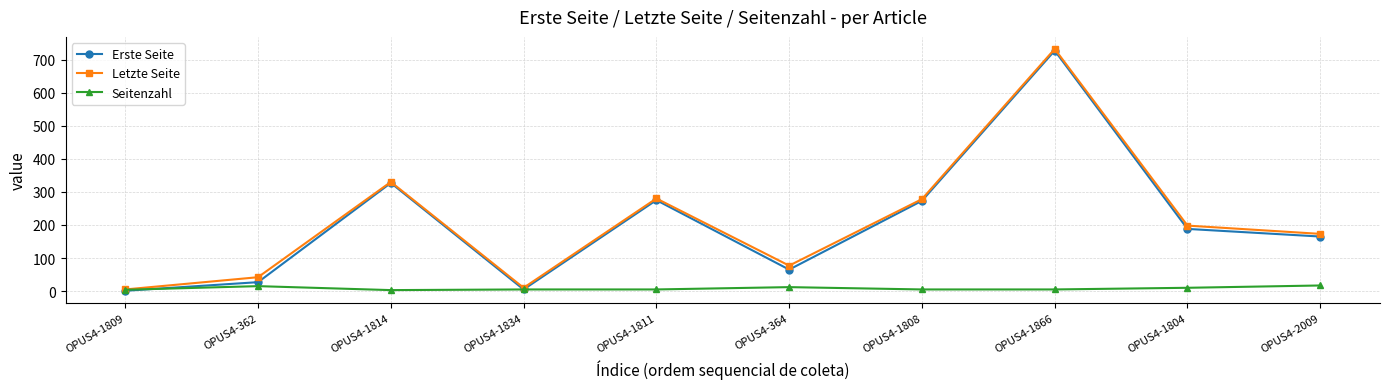

The Letzte Seite series shows 77 at OPUS4-364. True or false?

True